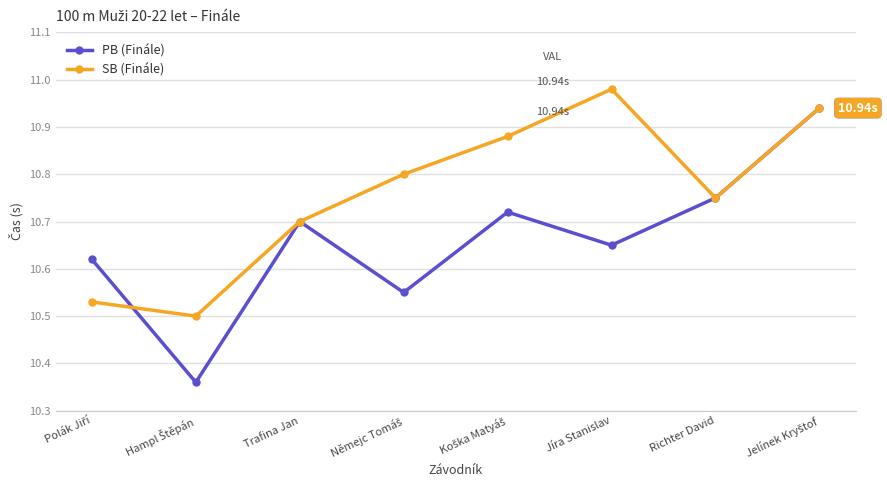

True or false: SB (Finále) and PB (Finále) intersect in this chart.

True